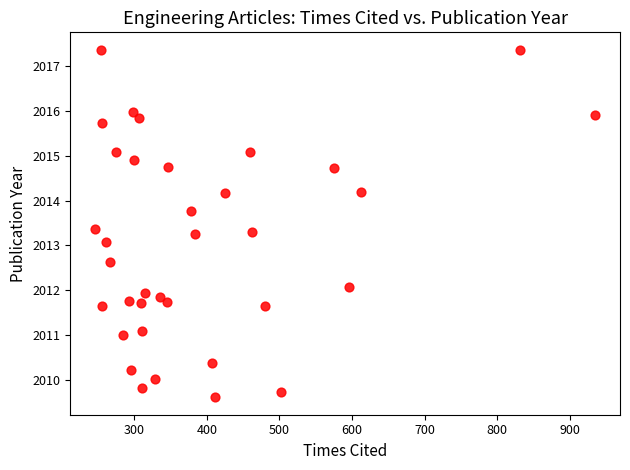

What is the range of Y values (max minus min)?

7.7